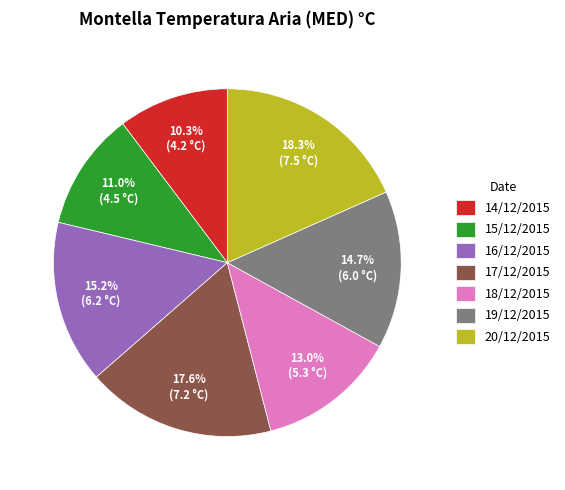

To the nearest percent, what portion does 16/12/2015 represent?

15%